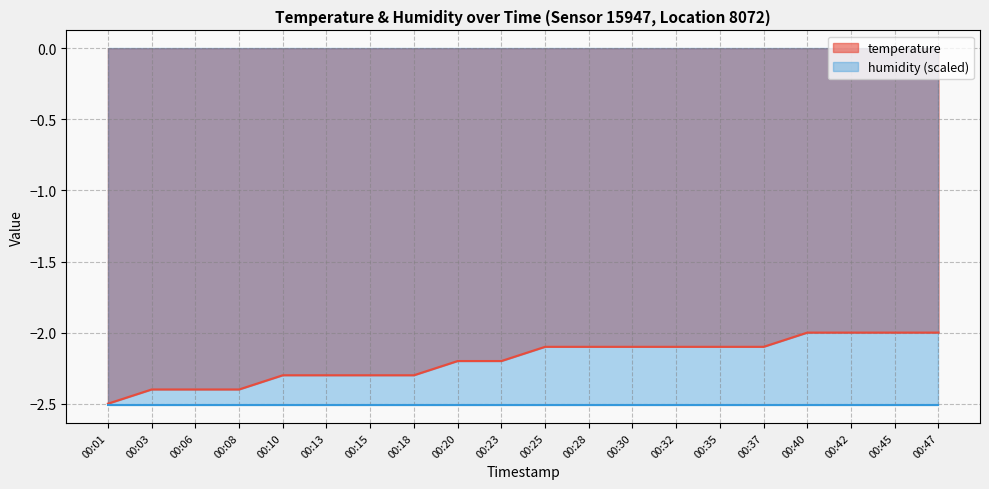

What is the sum of all values?

-43.9